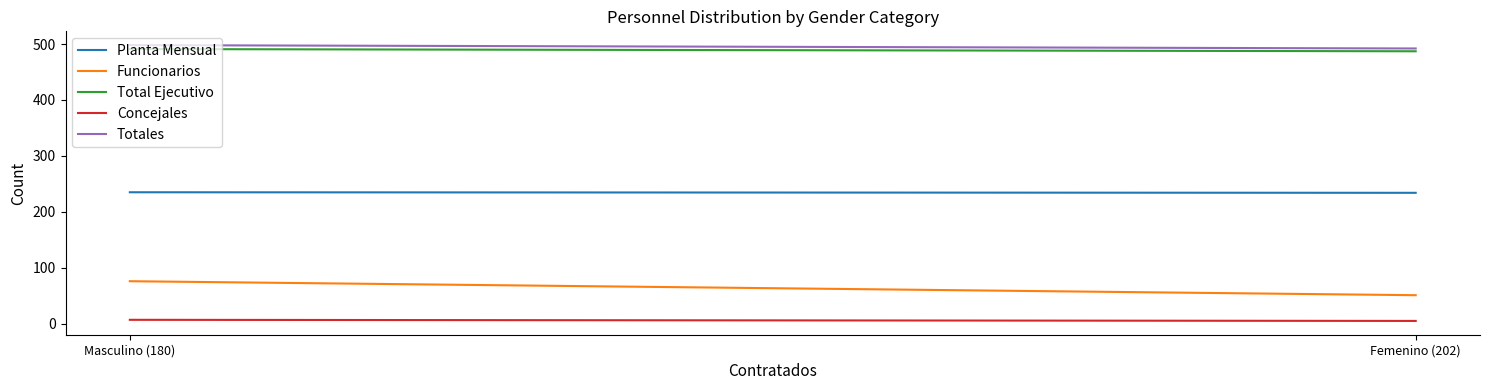

How many lines are shown in the chart?

5